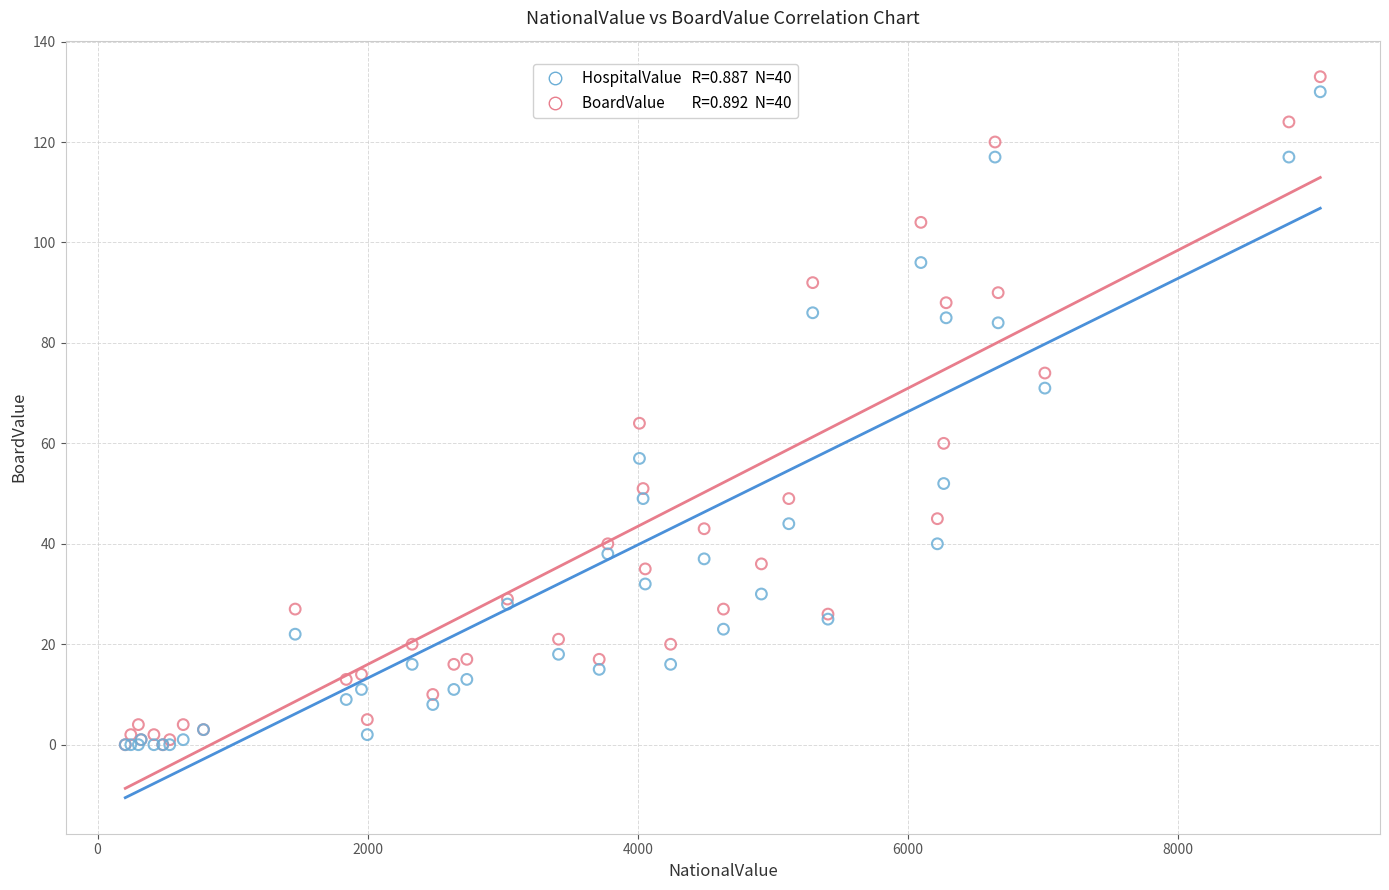

Across all series, what Y value is closest to 66?

64